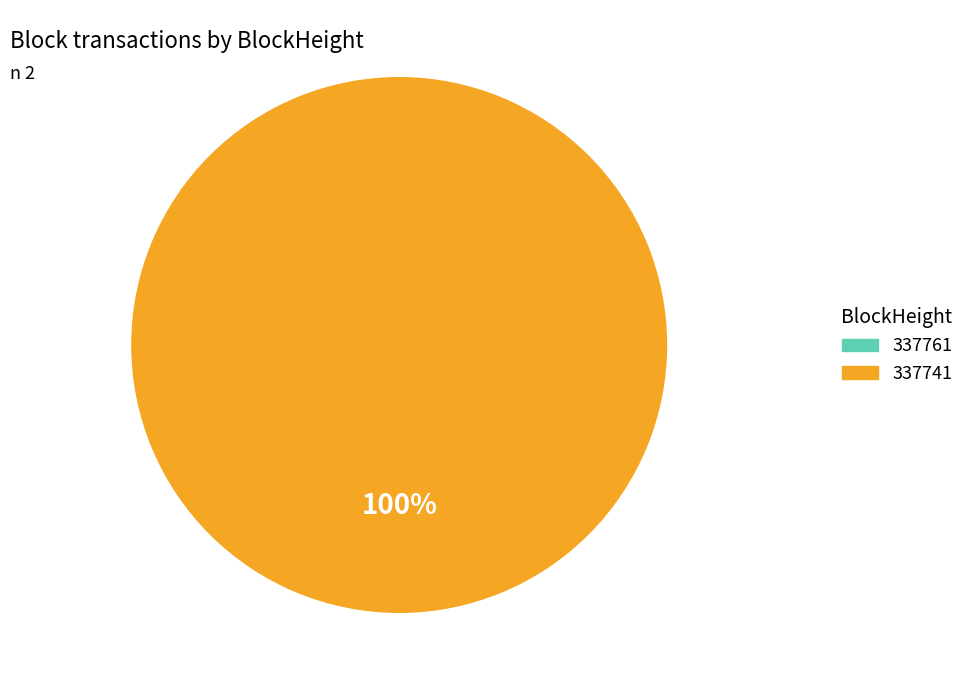

True or false: 337741 accounts for 100% of the total.

True